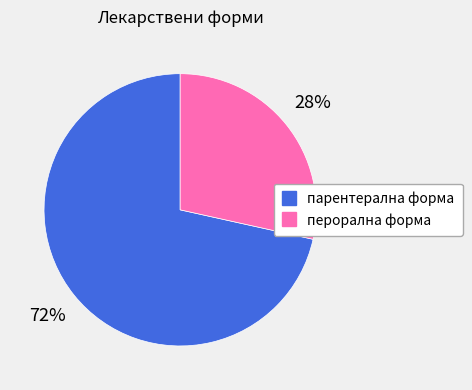

How many slices are in this pie chart?

2